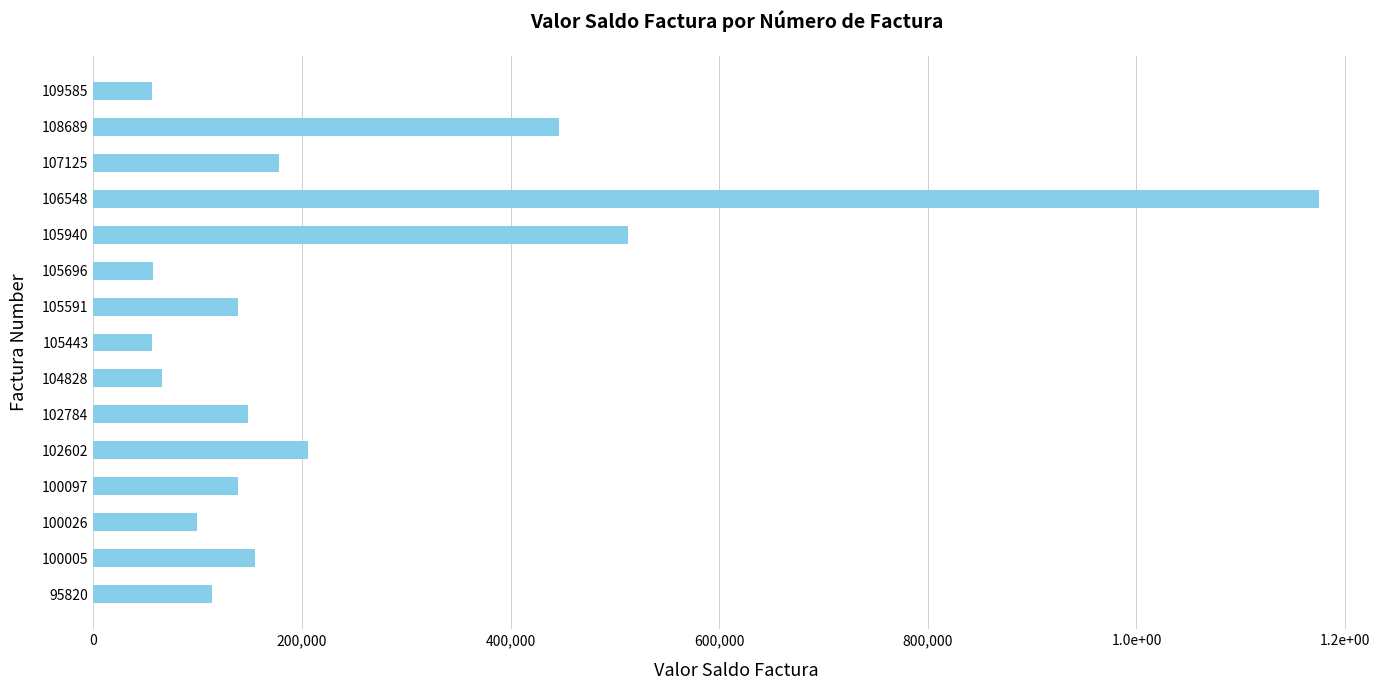

Are the bars horizontal?

Yes